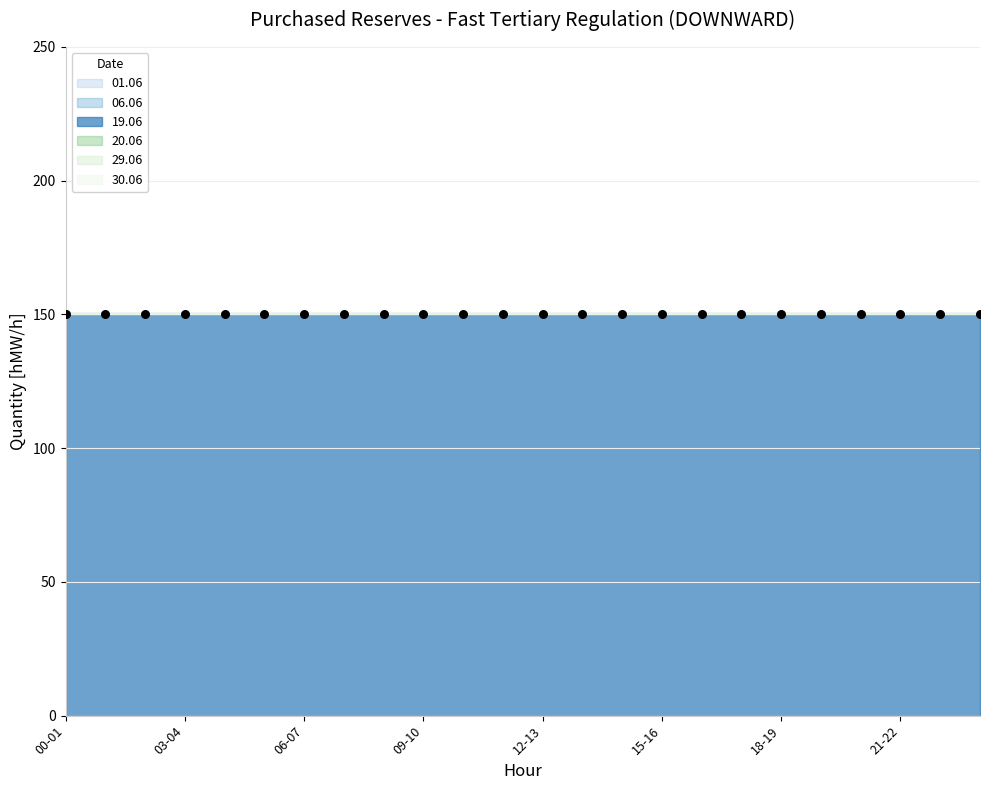

Which series has the largest Y range (max minus min)?

01.06